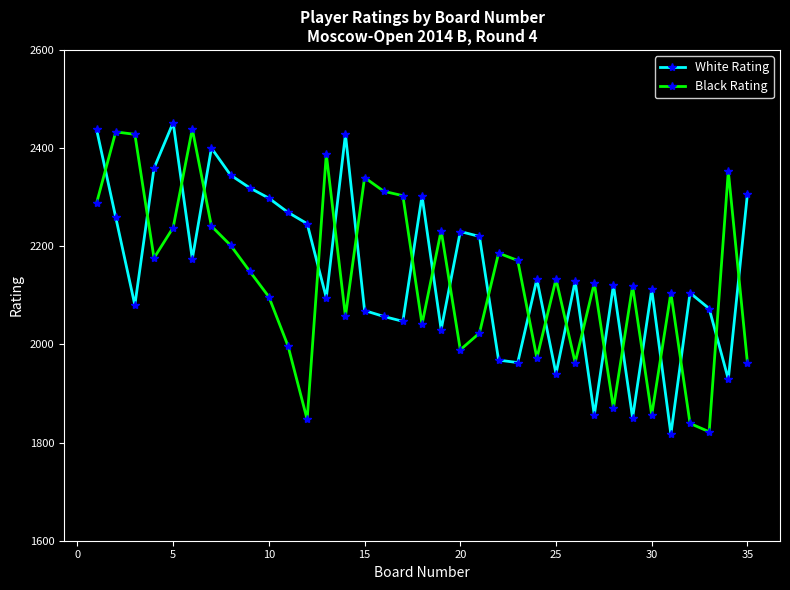

What is the maximum value for Black Rating?

2439